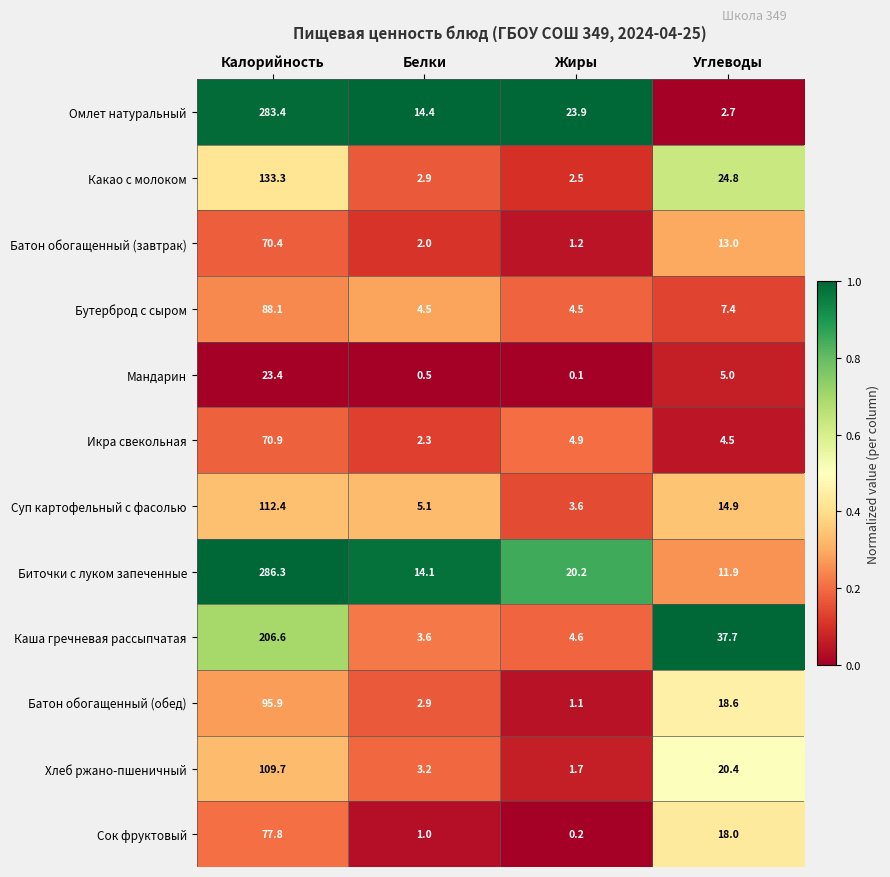

Which label corresponds to the largest value in the chart?

Калорийность